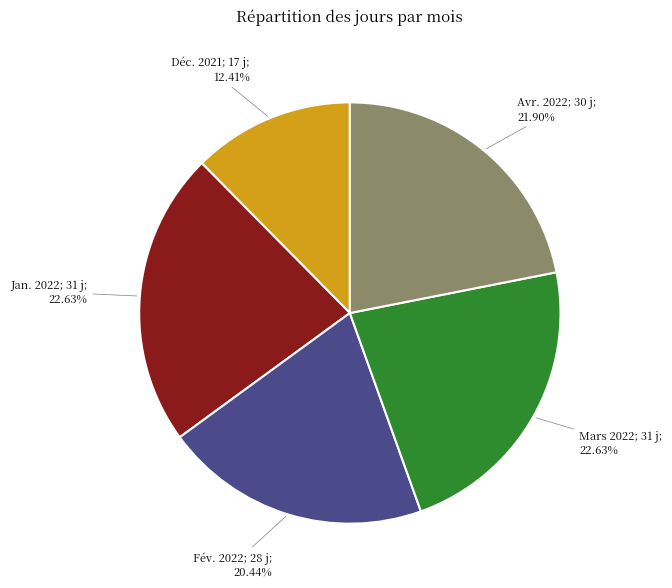

Is there any slice that represents more than half of the pie?

No